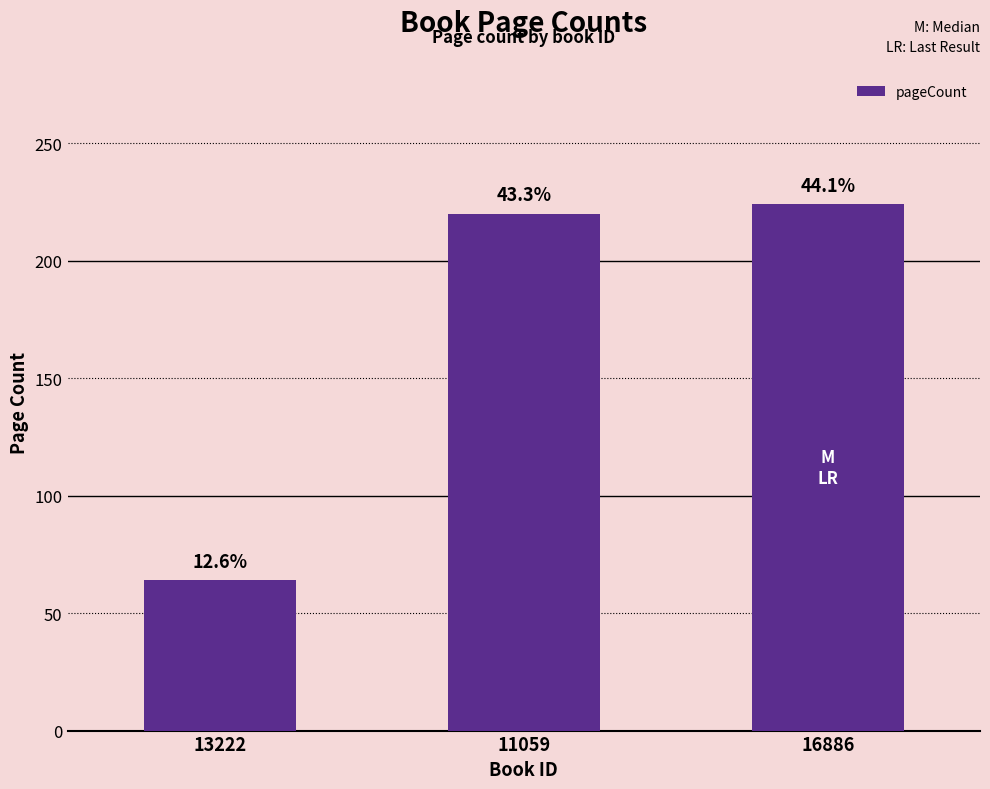

List the labels in order of value, smallest first.

13222, 11059, 16886